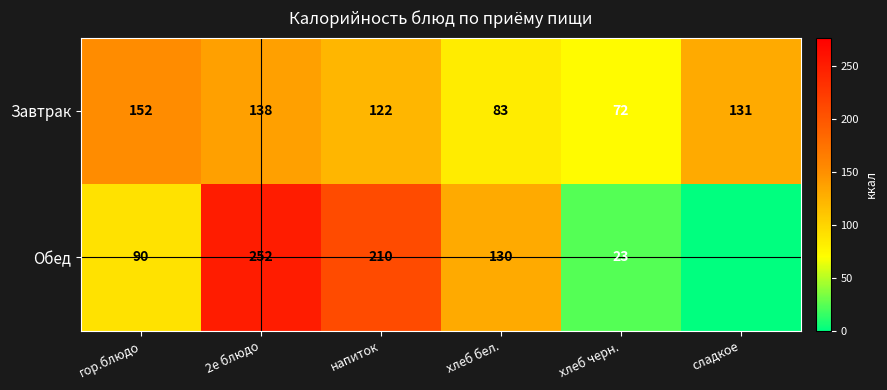

What is the difference between the second highest and second lowest values in the Завтрак series?

55